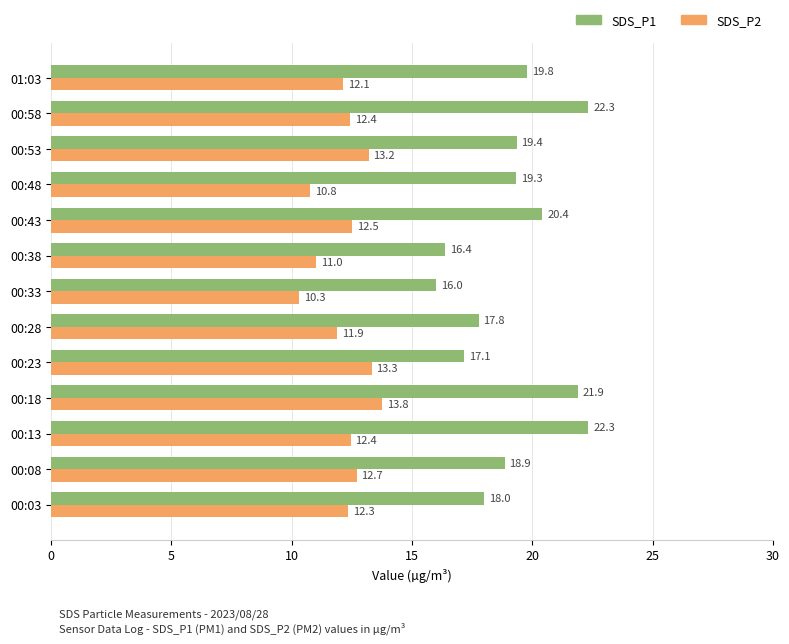

What is the maximum value for SDS_P1?

22.3